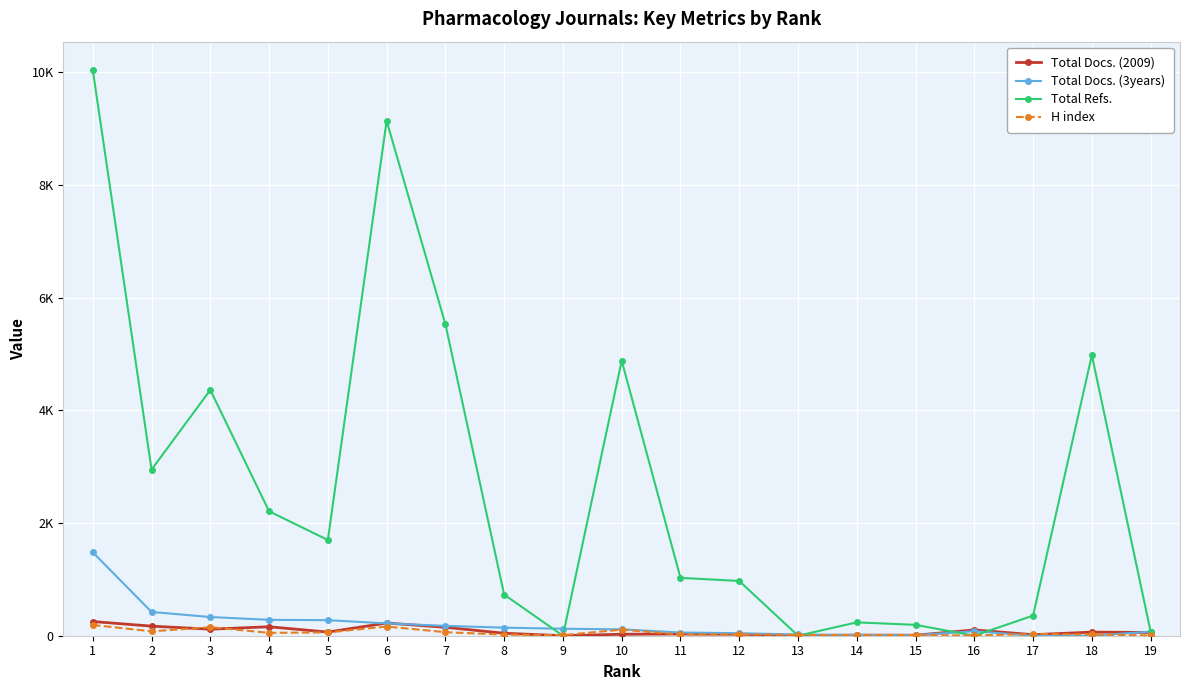

In H index, how many points are higher than both neighbors (excluding endpoints)?

5